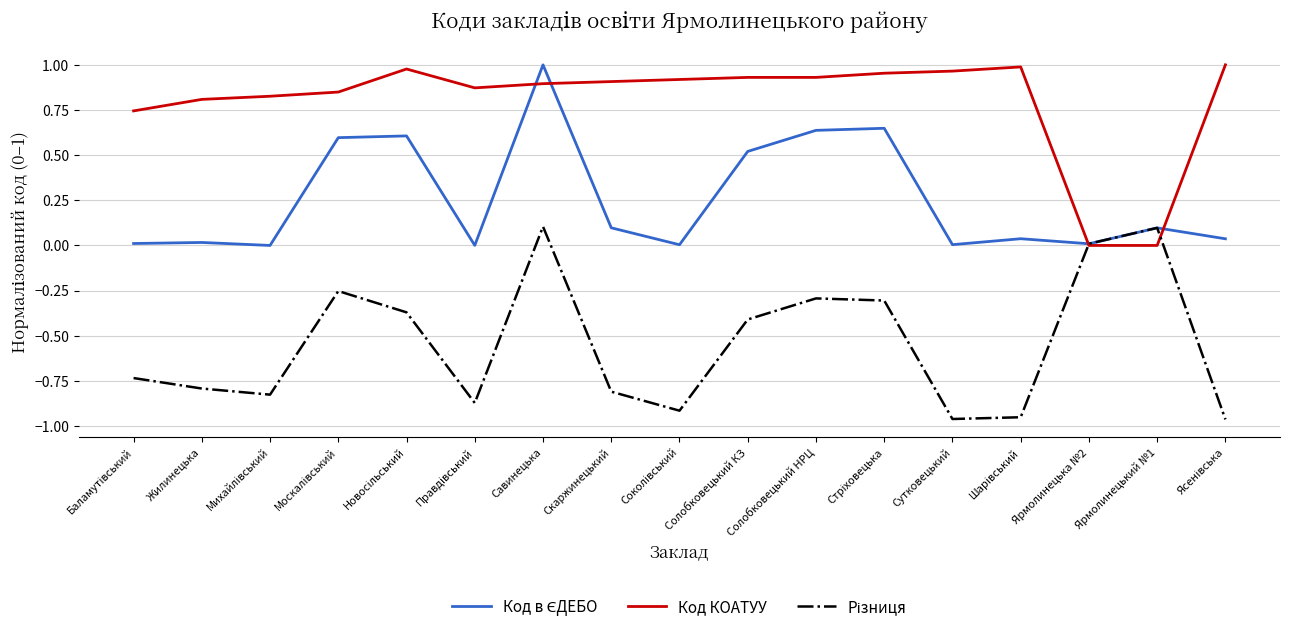

Which series has the largest total across all categories?

Код КОАТУУ